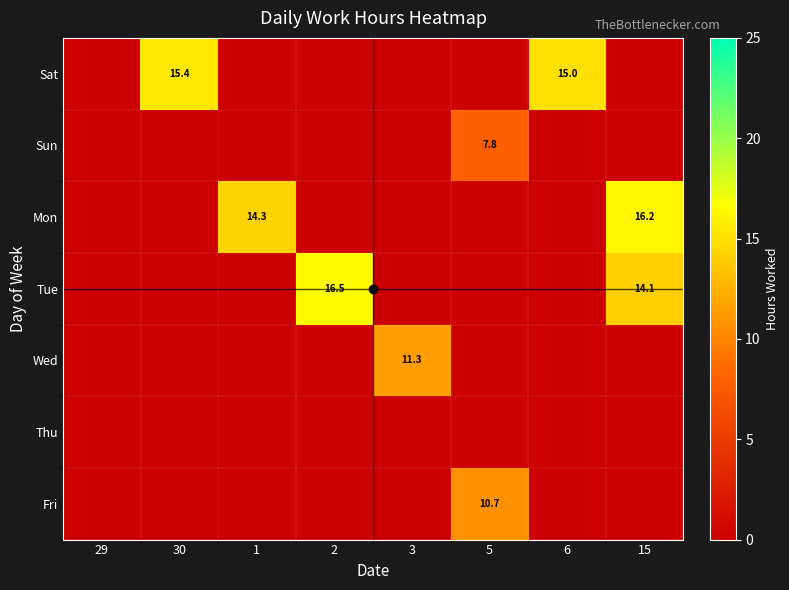

List the labels in order of Wed value, smallest first.

29, 30, 1, 2, 5, 6, 15, 3